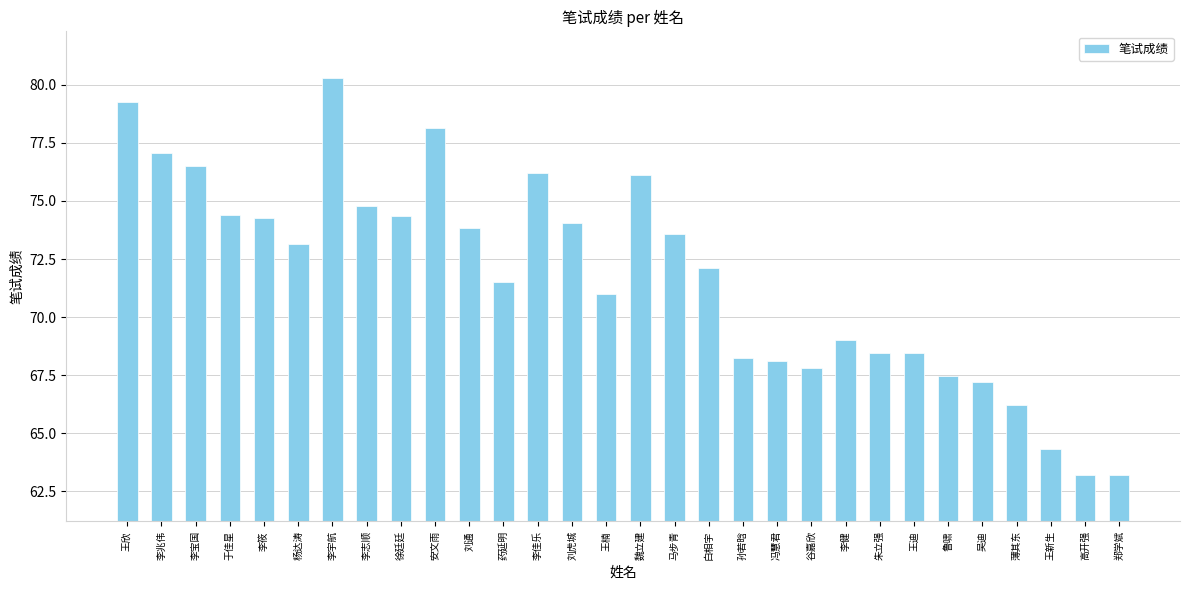

What is the smallest value displayed?

63.2